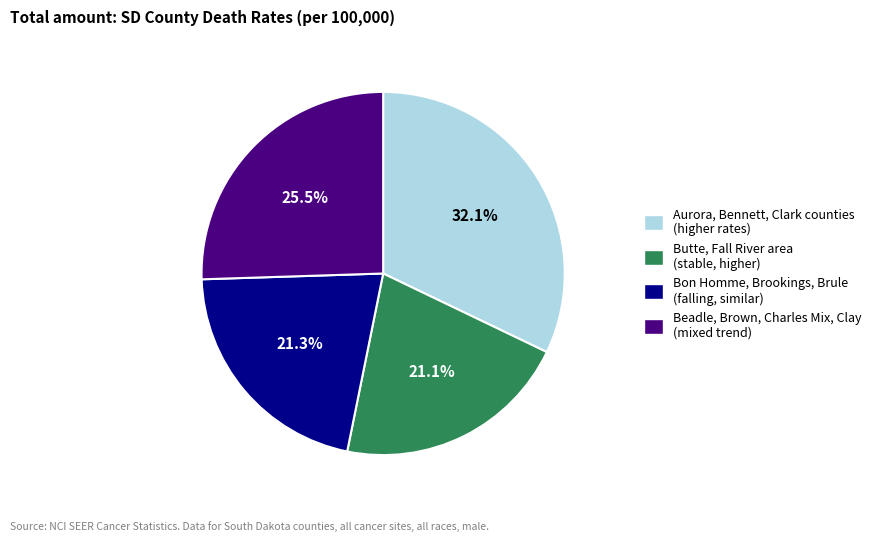

Is there any slice that represents more than half of the pie?

No